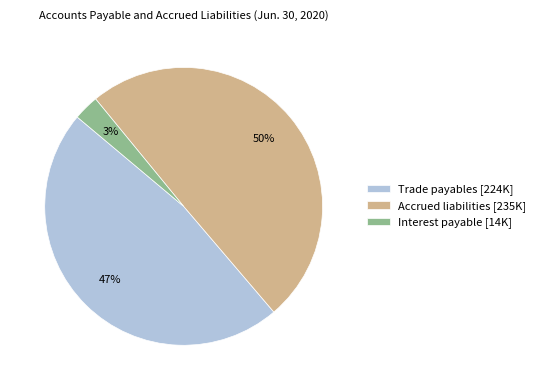

Does Interest payable account for over 50% of the chart?

No